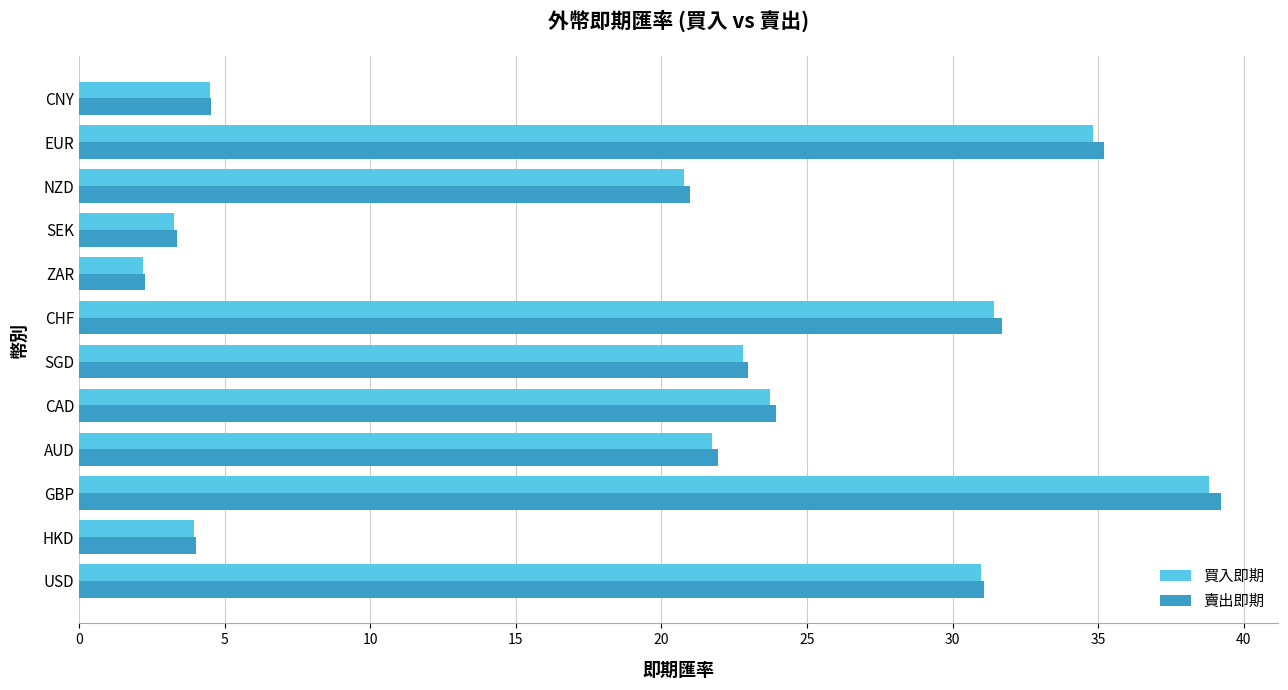

Between GBP and SGD, which series saw the biggest shift?

賣出即期